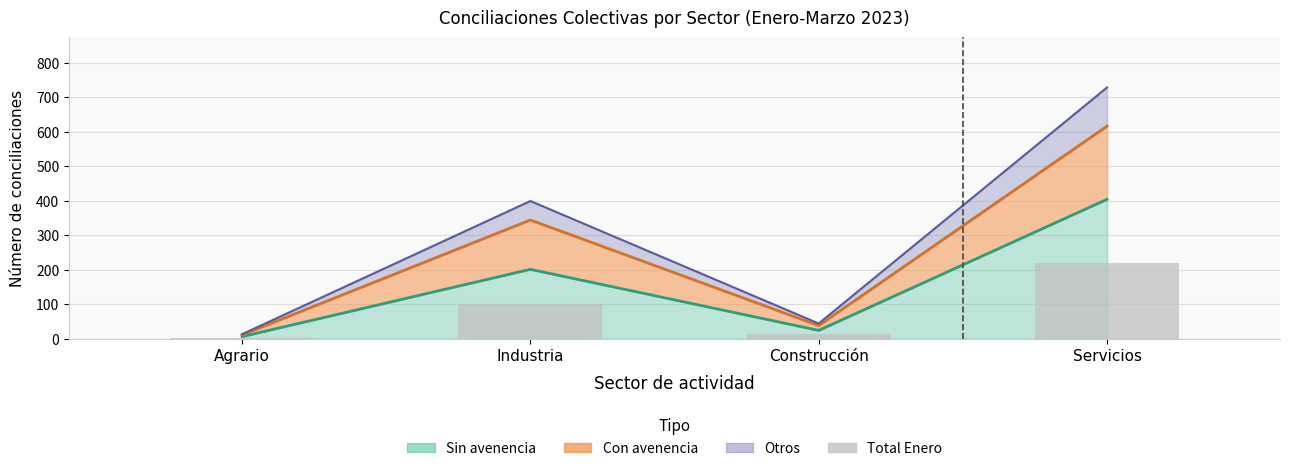

The value at Construcción is 13. True or false?

True